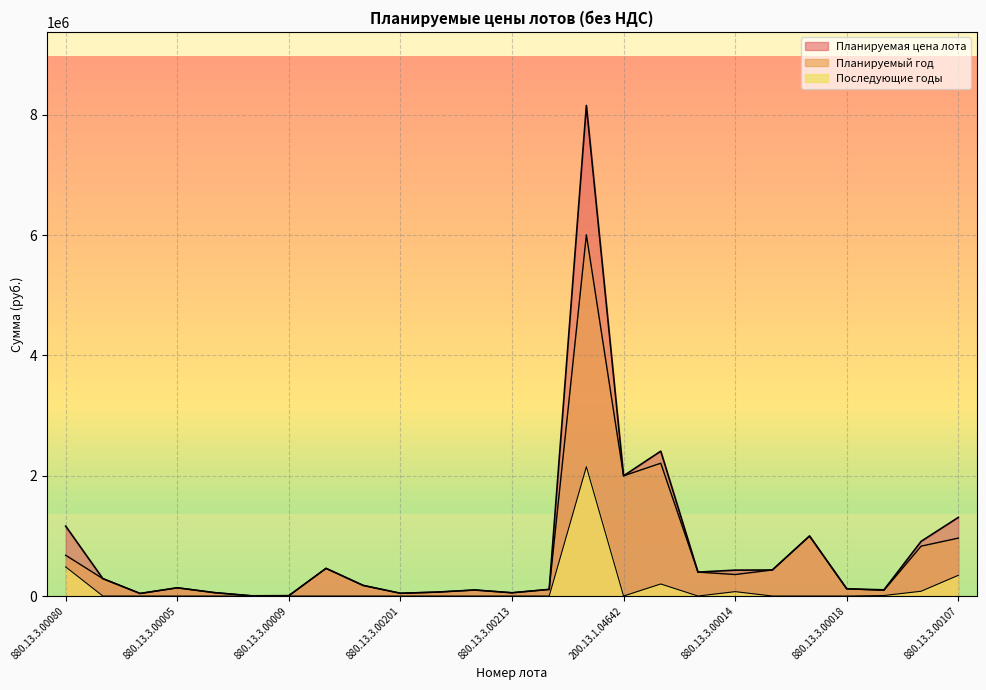

True or false: Планируемый год has a value of 3760.0 at 880.13.3.00256.

True